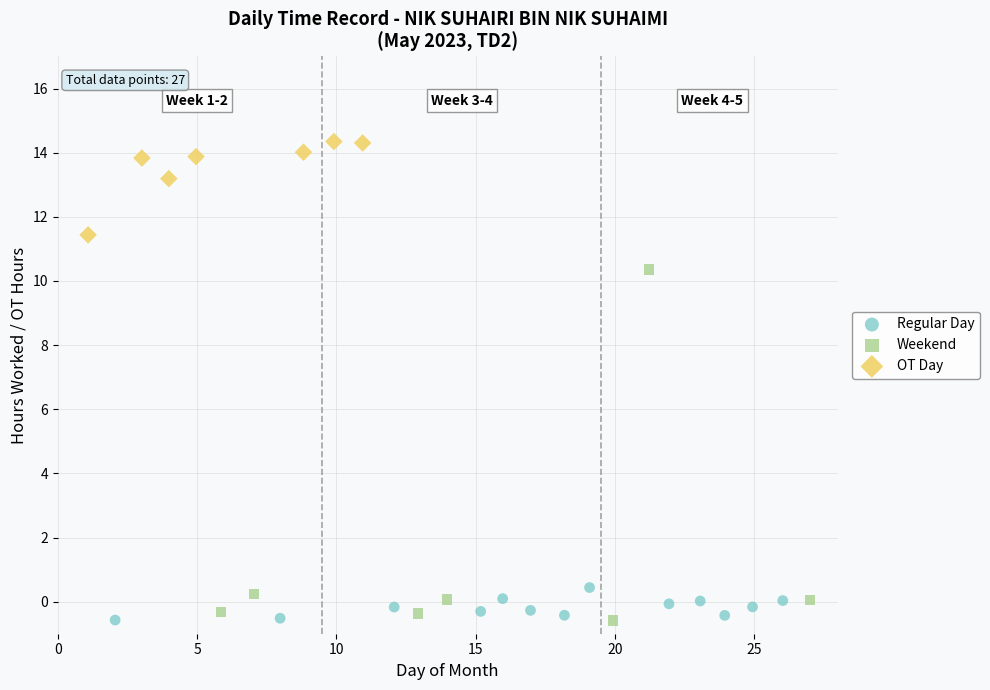

What are all the series names shown in the legend?

Regular Day, Weekend, OT Day